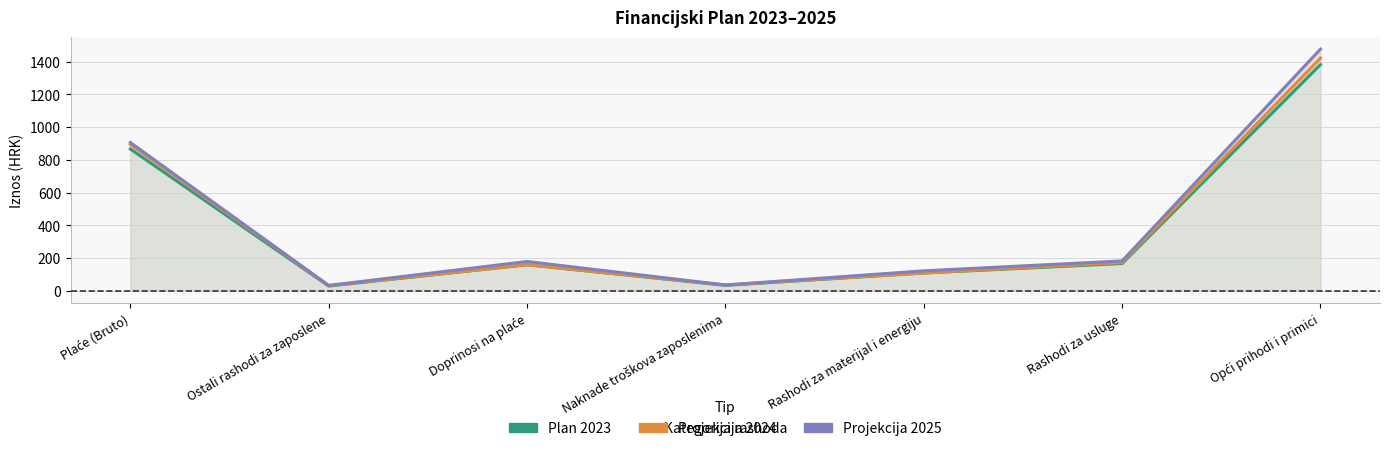

Is it true that Plan 2023 equals 108.8 at Rashodi za materijal i energiju?

True